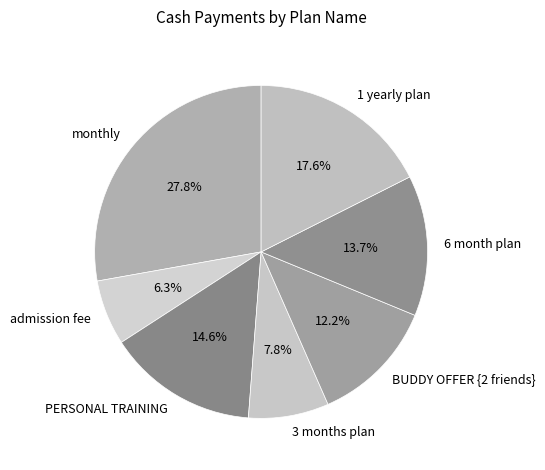

Which category has the biggest portion of the pie?

monthly